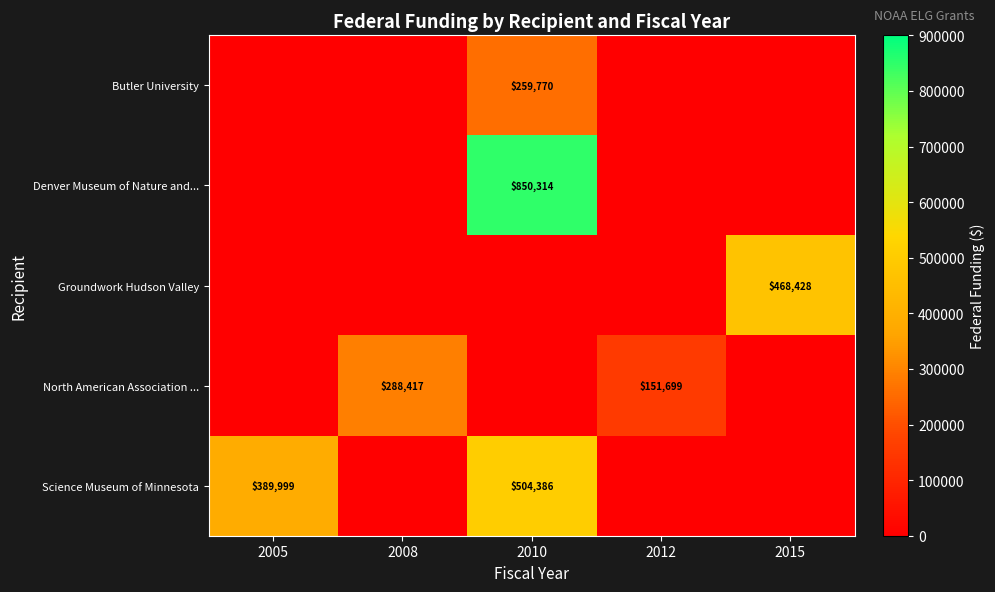

True or false: Denver Museum of Nature and... has a value of 850314 at 2010.

True